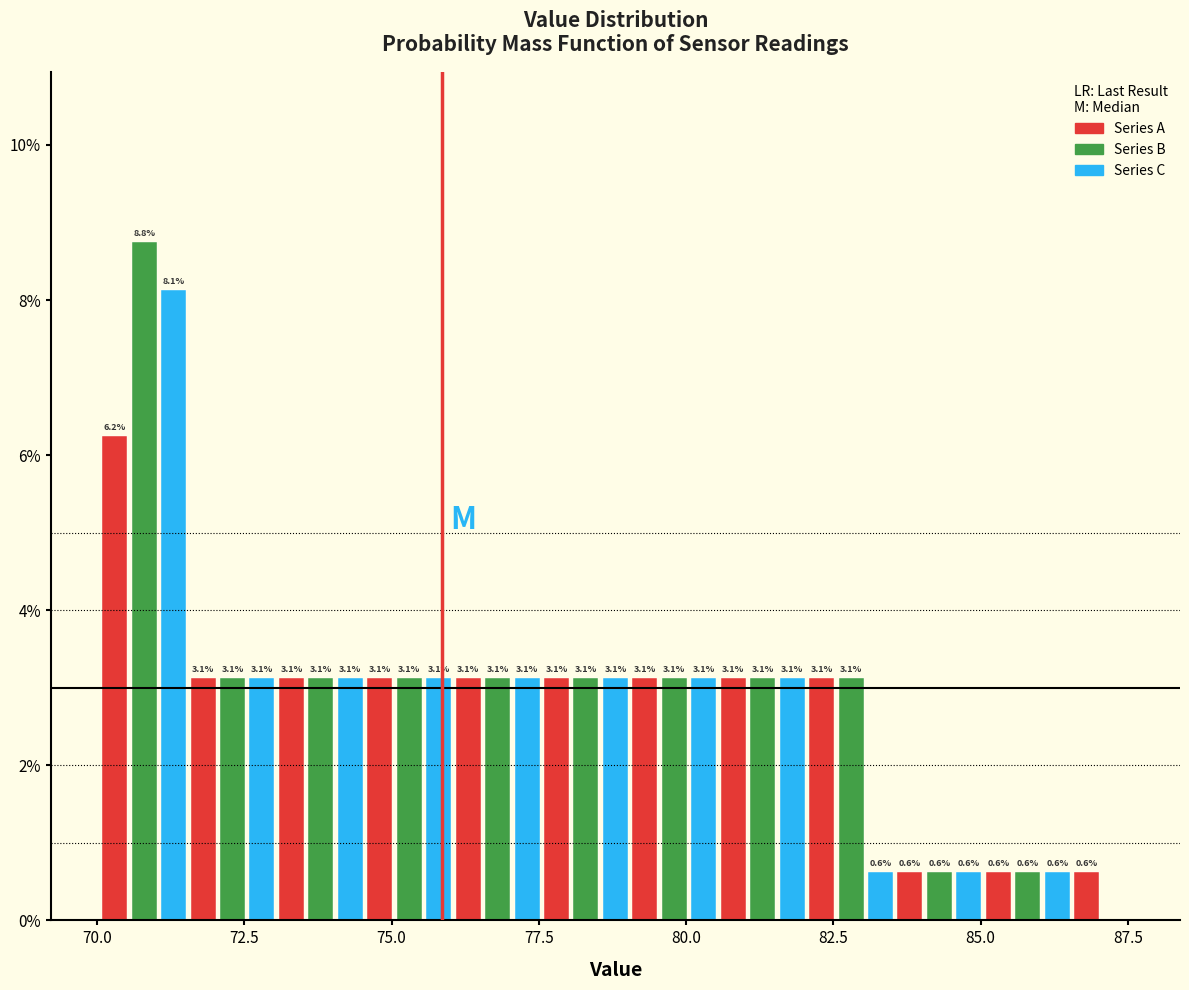

Read against the x-axis, roughly where is the centre of the tallest bar?

71.0